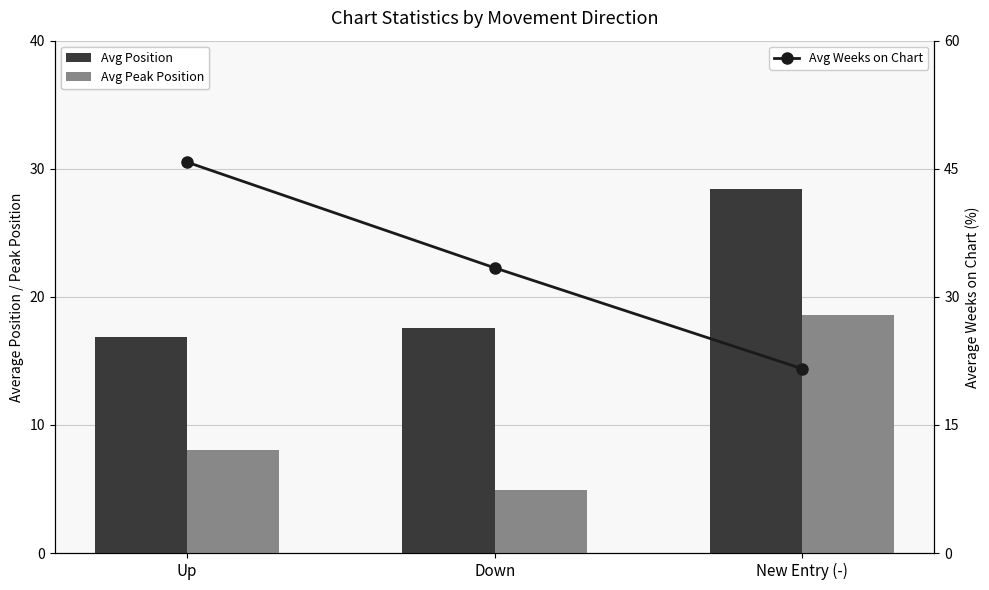

What is the total value across all series at New Entry (-)?

68.6